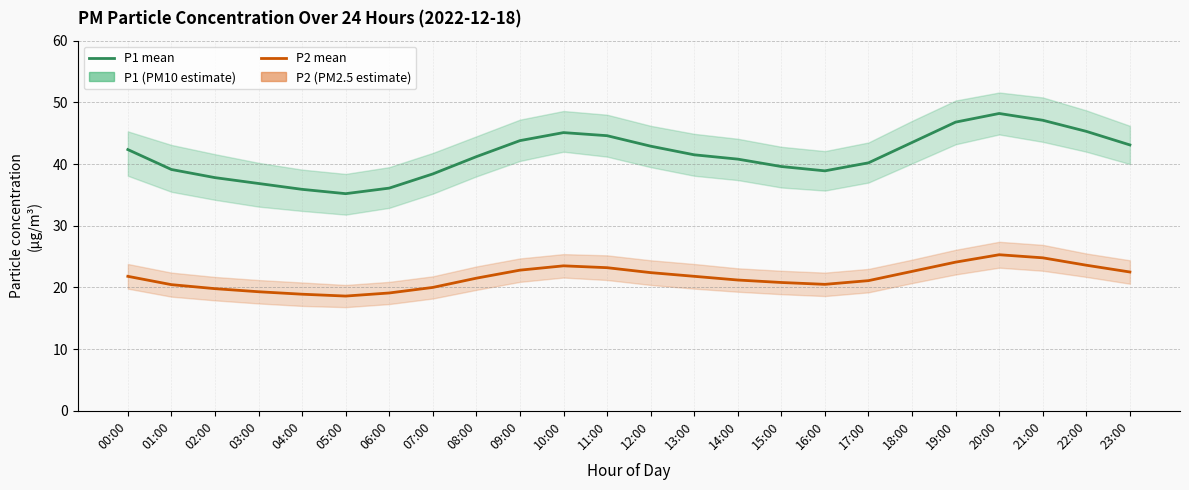

How many distinct data groups are displayed?

2